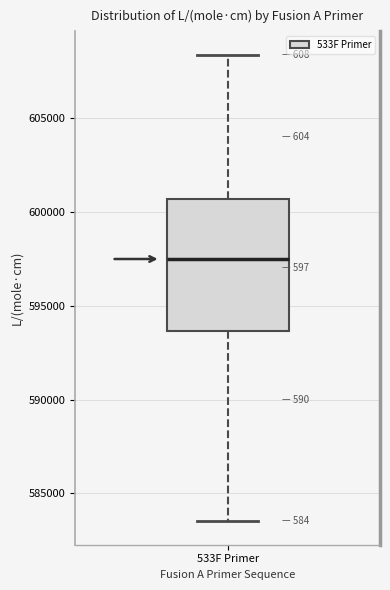

Read this box plot against the y-axis: the position of the median line, the range covered by the box, and the ends of both whiskers. The values are not printed on the chart, so give them approximately, as read against the axis.

median 597500, box 593500 to 600500, whiskers 583500 to 608500